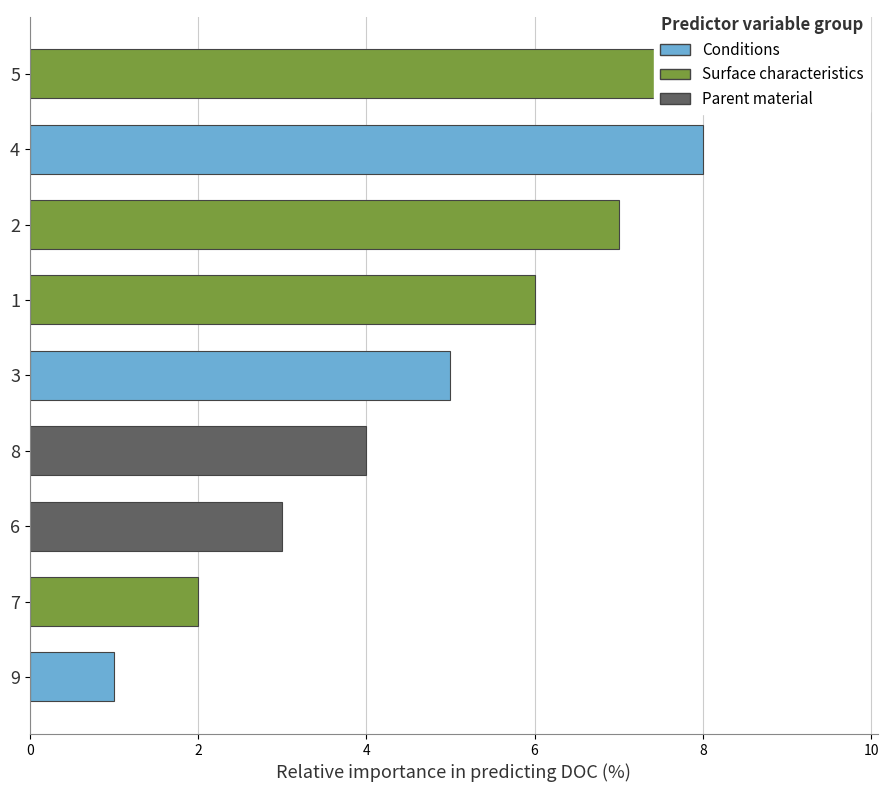

Is it true that the value at 7 is 1?

False